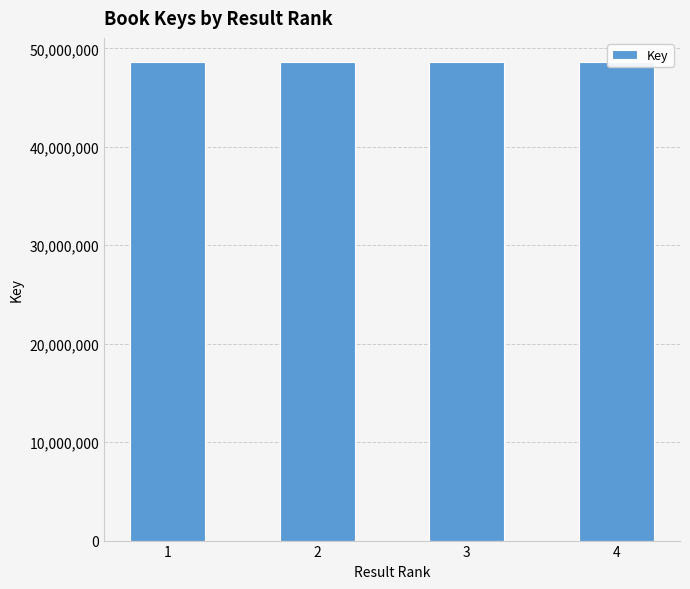

What is the ratio of the value at 4 to the value at 3?

1.0